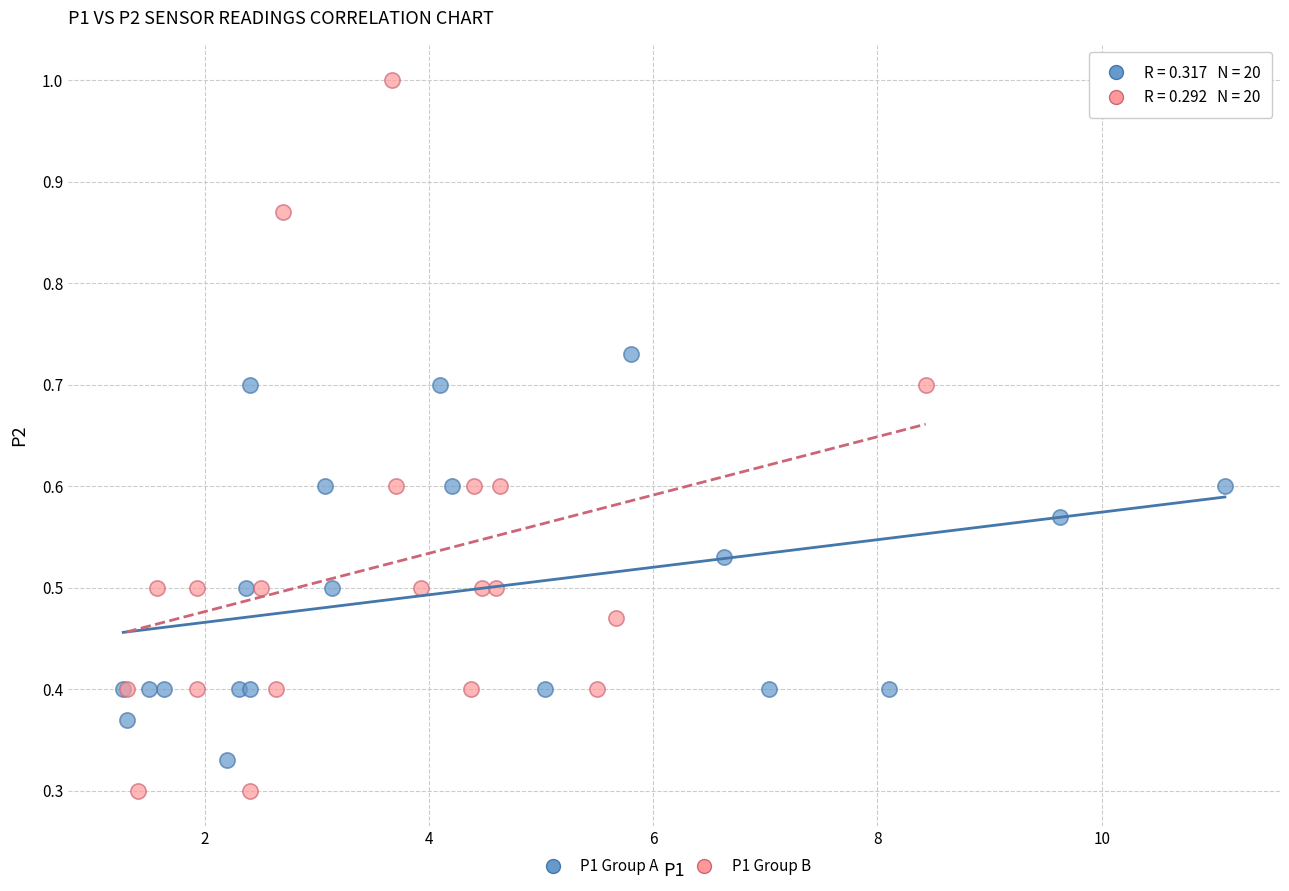

Which series has the largest Y range (max minus min)?

P1 Group B